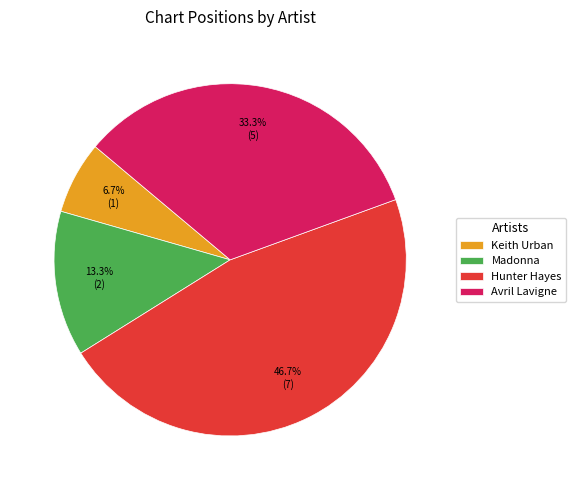

Approximately how many times larger is the value at Madonna compared to Keith Urban?

2.0